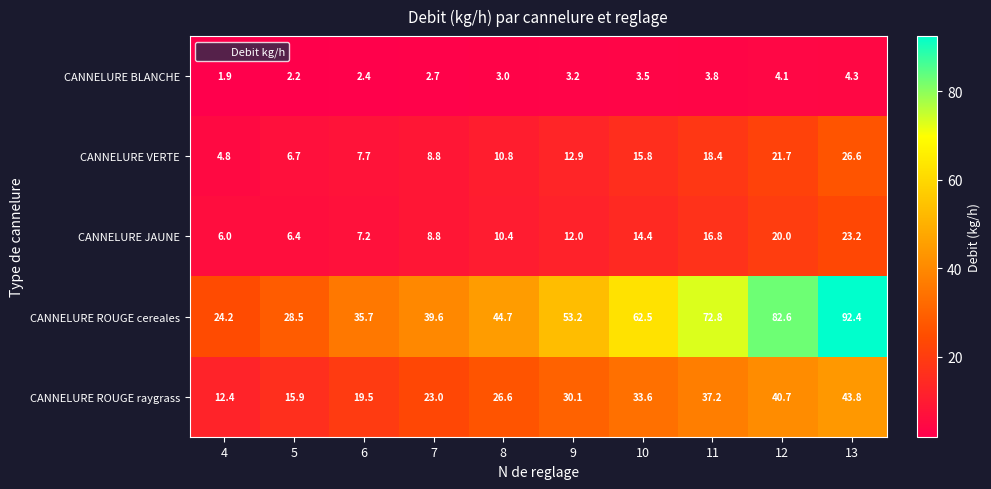

Where is CANNELURE ROUGE raygrass nearest to the value 28?

8